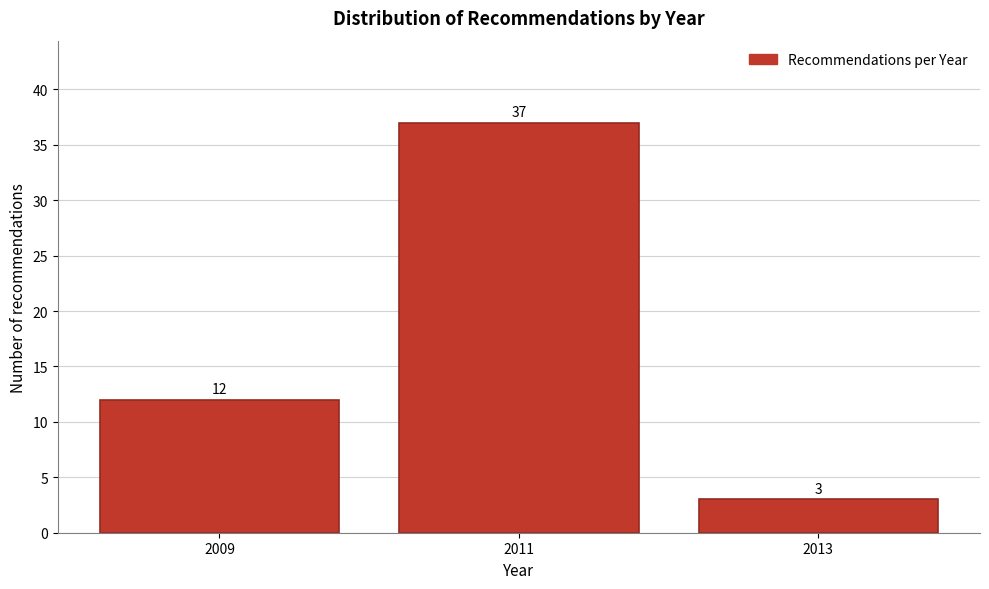

Reading left to right, extract all data points from this chart.

2009=12	2011=37	2013=3